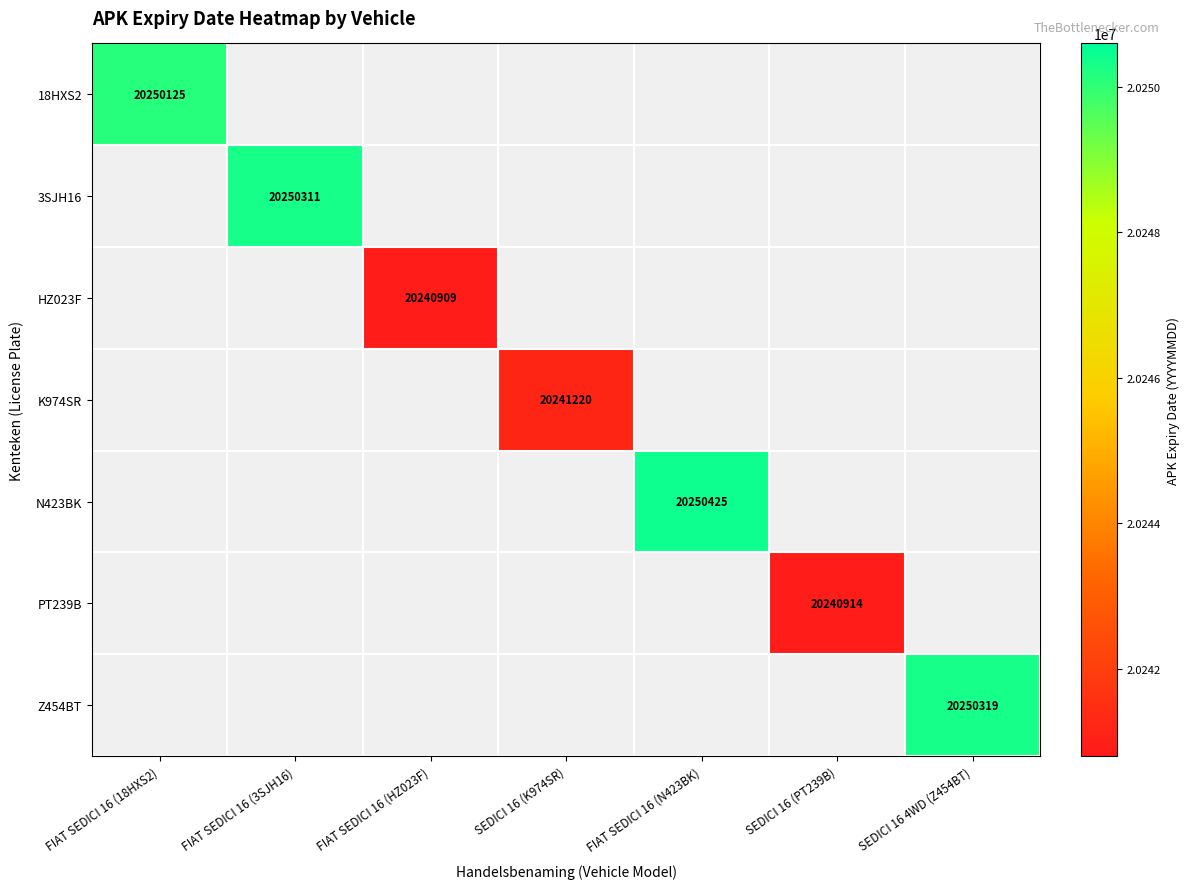

The PT239B series shows 8145698 at SEDICI 16 (PT239B). True or false?

False